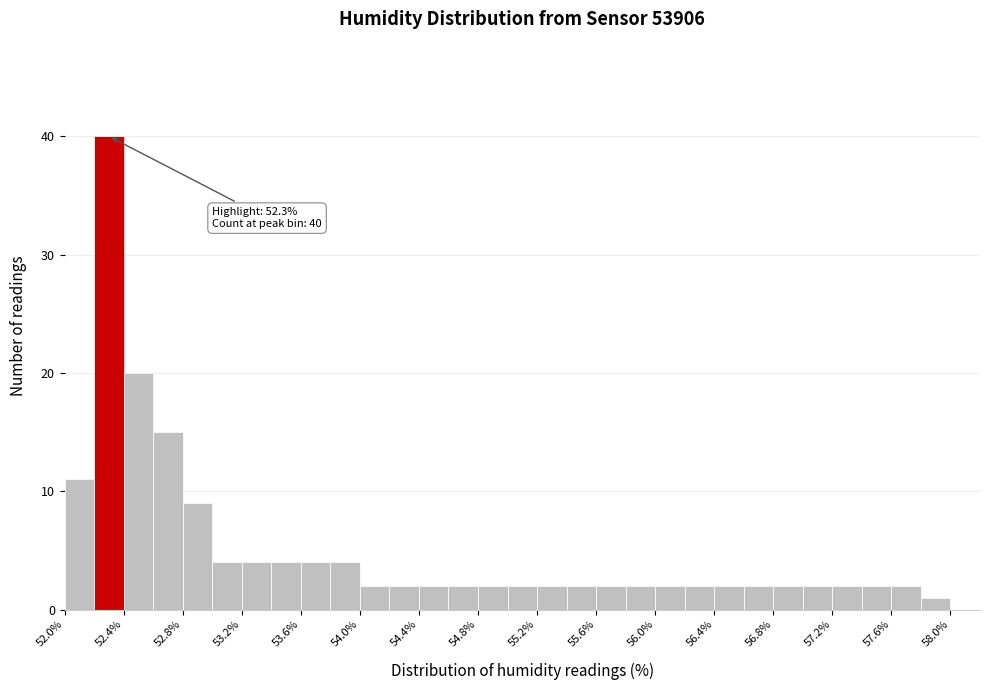

Over which range of the x-axis is the bar tallest?

52.2 to 52.4